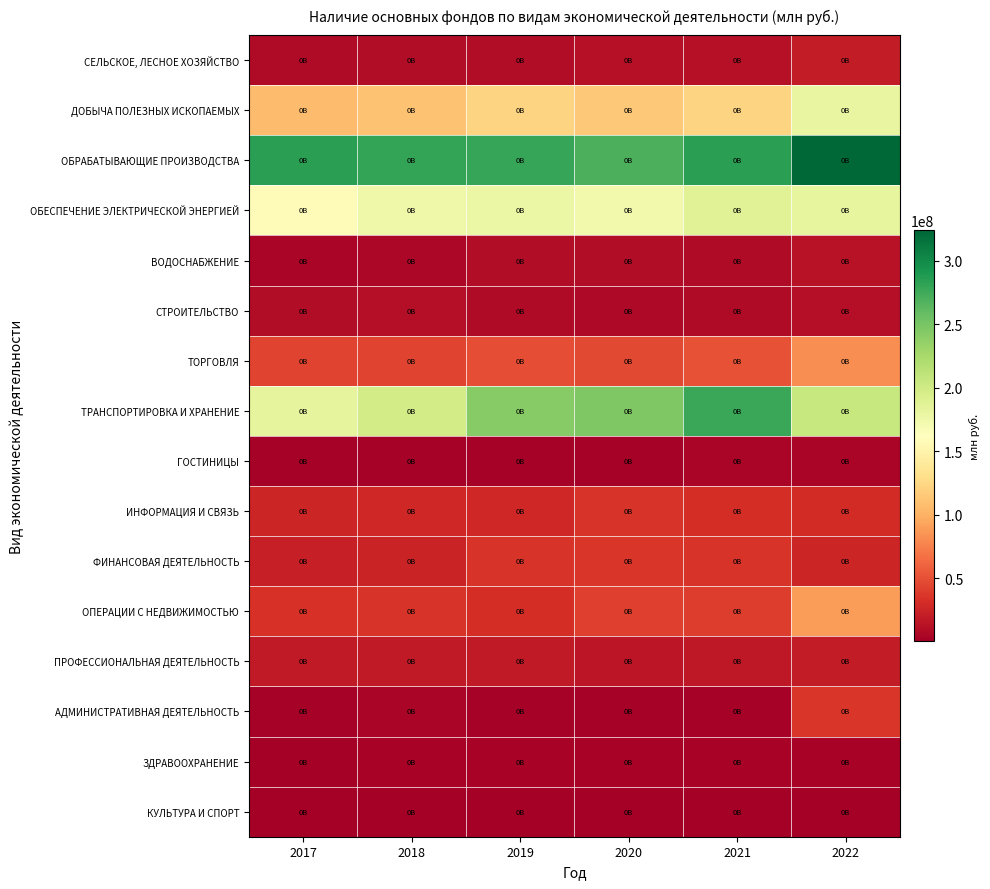

Reading left to right, extract all data points from this chart.

СЕЛЬСКОЕ, ЛЕСНОЕ ХОЗЯЙСТВО: 2017=8928321	2018=9479910	2019=10188457	2020=11981239	2021=12244188	2022=19963184
ДОБЫЧА ПОЛЕЗНЫХ ИСКОПАЕМЫХ: 2017=107356873	2018=111021454	2019=122613885	2020=114865530	2021=121929537	2022=179969470
ОБРАБАТЫВАЮЩИЕ ПРОИЗВОДСТВА: 2017=284421914	2018=279904722	2019=278616660	2020=269714955	2021=284629045	2022=323998288
ОБЕСПЕЧЕНИЕ ЭЛЕКТРИЧЕСКОЙ ЭНЕРГИЕЙ: 2017=158968851	2018=175973464	2019=178480008	2020=173466303	2021=188440521	2022=182187652
ВОДОСНАБЖЕНИЕ: 2017=4370768	2018=6546047	2019=9520635	2020=9485875	2021=9048556	2022=13724490
СТРОИТЕЛЬСТВО: 2017=9767691	2018=11046637	2019=8367861	2020=7313838	2021=9006615	2022=11507183
ТОРГОВЛЯ: 2017=43292722	2018=43936061	2019=48586984	2020=46995518	2021=51508168	2022=82223260
ТРАНСПОРТИРОВКА И ХРАНЕНИЕ: 2017=183013143	2018=197741598	2019=241915423	2020=246182522	2021=278290975	2022=205532178
ГОСТИНИЦЫ: 2017=2402082	2018=2357125	2019=2640587	2020=2607730	2021=4402411	2022=4191736
ИНФОРМАЦИЯ И СВЯЗЬ: 2017=26149000	2018=26840552	2019=27475242	2020=34870816	2021=31038356	2022=29587282
ФИНАНСОВАЯ ДЕЯТЕЛЬНОСТЬ: 2017=22991367	2018=24437399	2019=35286995	2020=36573895	2021=34580164	2022=25986370
ОПЕРАЦИИ С НЕДВИЖИМОСТЬЮ: 2017=34228158	2018=34473005	2019=31826880	2020=41154621	2021=40513696	2022=89993315
ПРОФЕССИОНАЛЬНАЯ ДЕЯТЕЛЬНОСТЬ: 2017=18688319	2018=18634888	2019=18097359	2020=16175758	2021=17203695	2022=19329144
АДМИНИСТРАТИВНАЯ ДЕЯТЕЛЬНОСТЬ: 2017=1659421	2018=4260278	2019=1797000	2020=1905684	2021=1843883	2022=35854665
ЗДРАВООХРАНЕНИЕ: 2017=795378	2018=3542287	2019=3375728	2020=3125457	2021=2813646	2022=3316469
КУЛЬТУРА И СПОРТ: 2017=269510	2018=440343	2019=477798	2020=437434	2021=498552	2022=470486